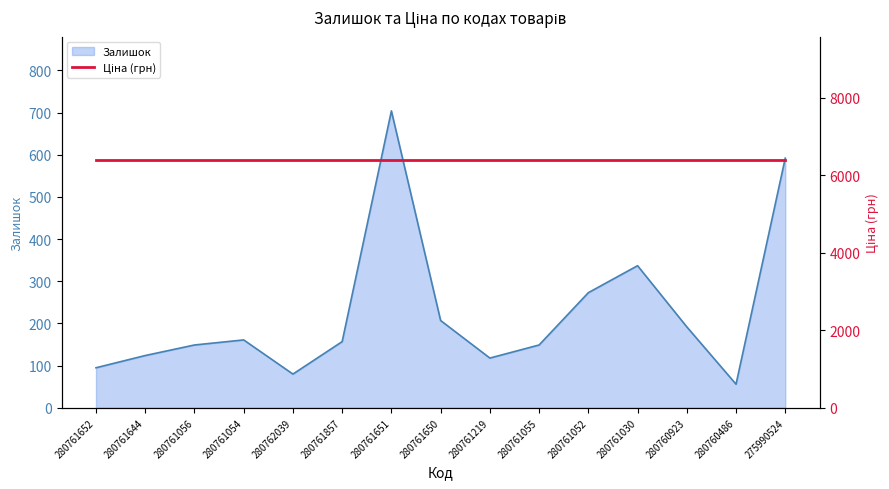

At which category does the data reach its first local valley?

280762039